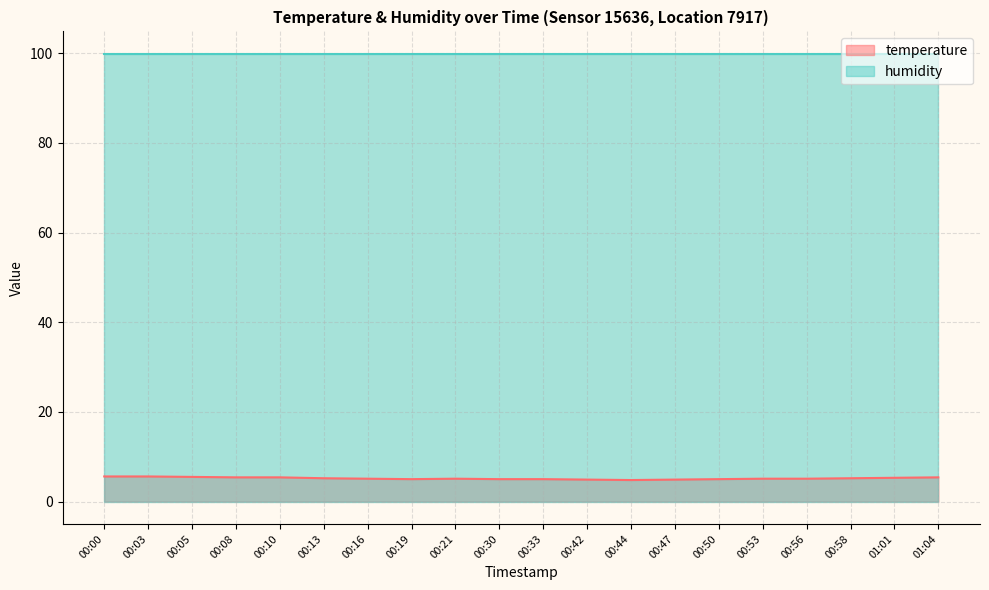

What is the sum of the values at 01:01 and 00:00?

10.9